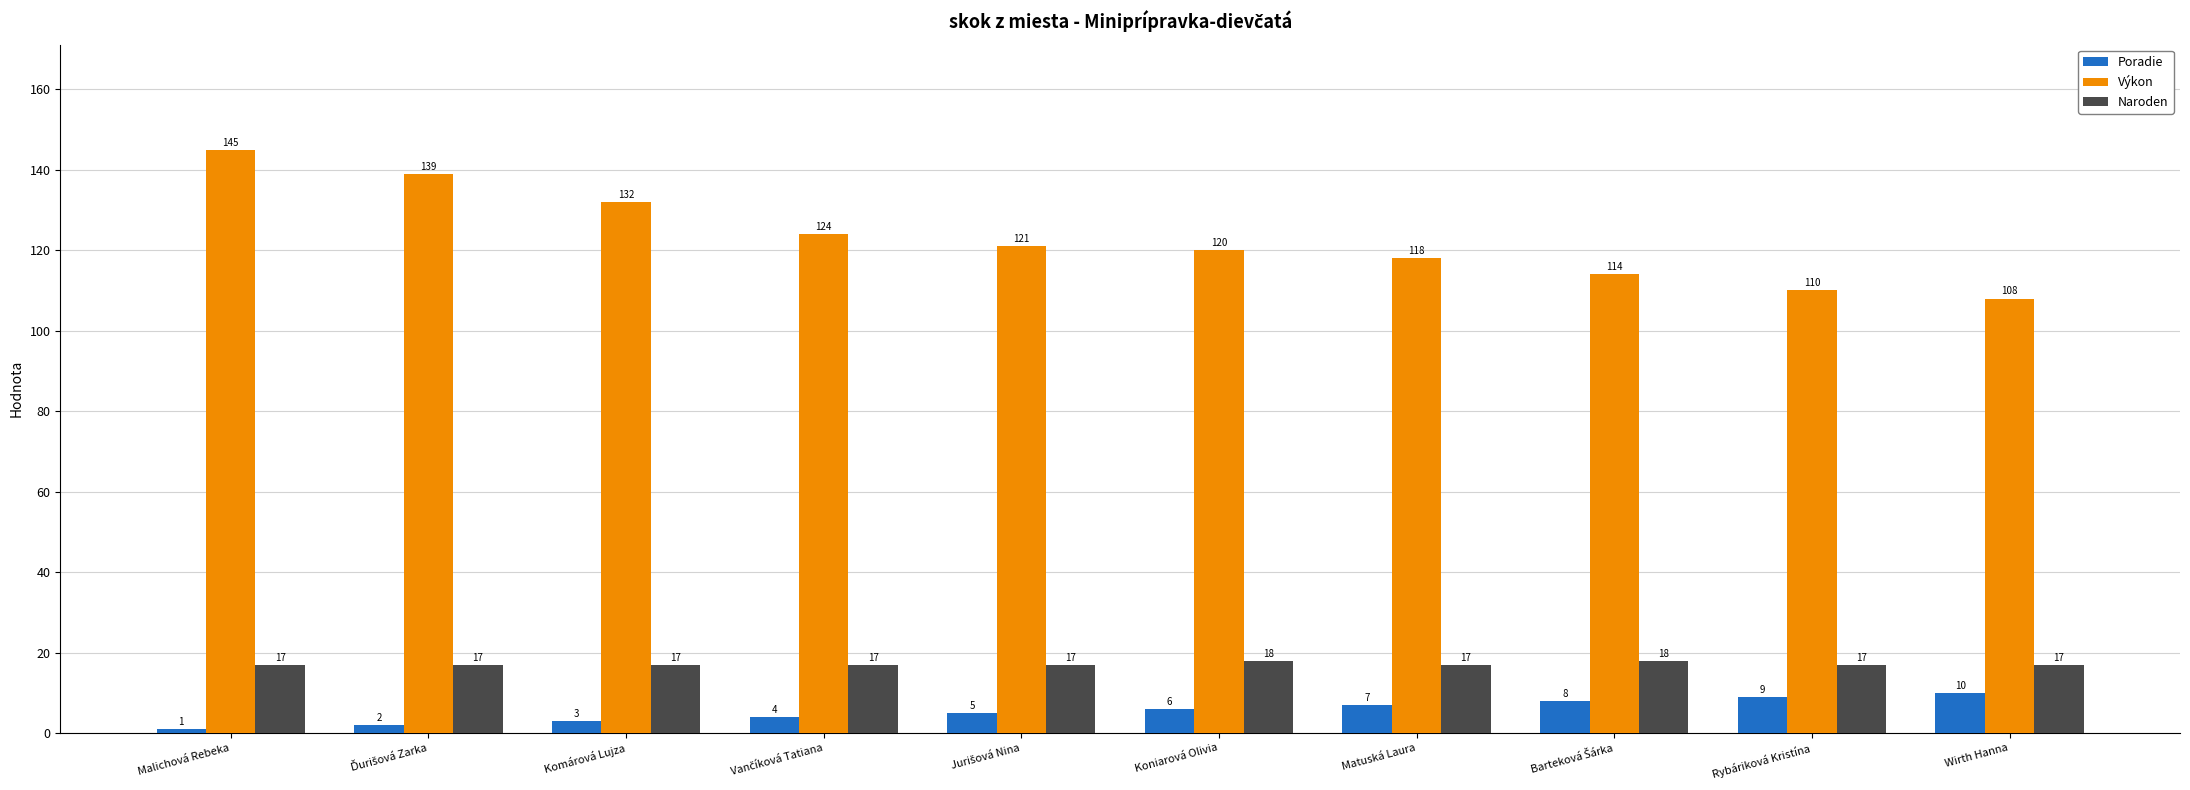

At Wirth Hanna, list the series in order from smallest to largest.

Poradie, Naroden, Výkon